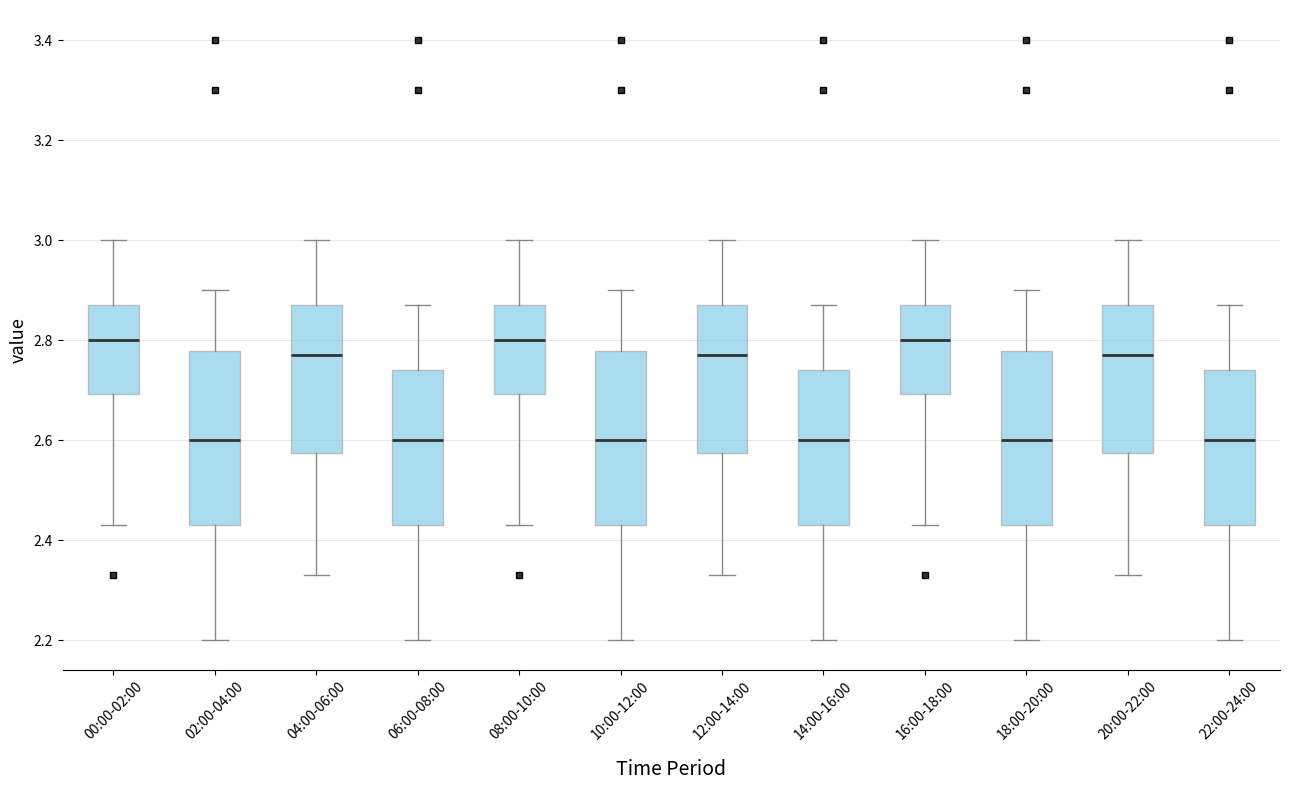

Where does the median line of the box for 00:00-02:00 sit on the y-axis? The values are not printed on the chart, so give them approximately, as read against the axis.

2.80